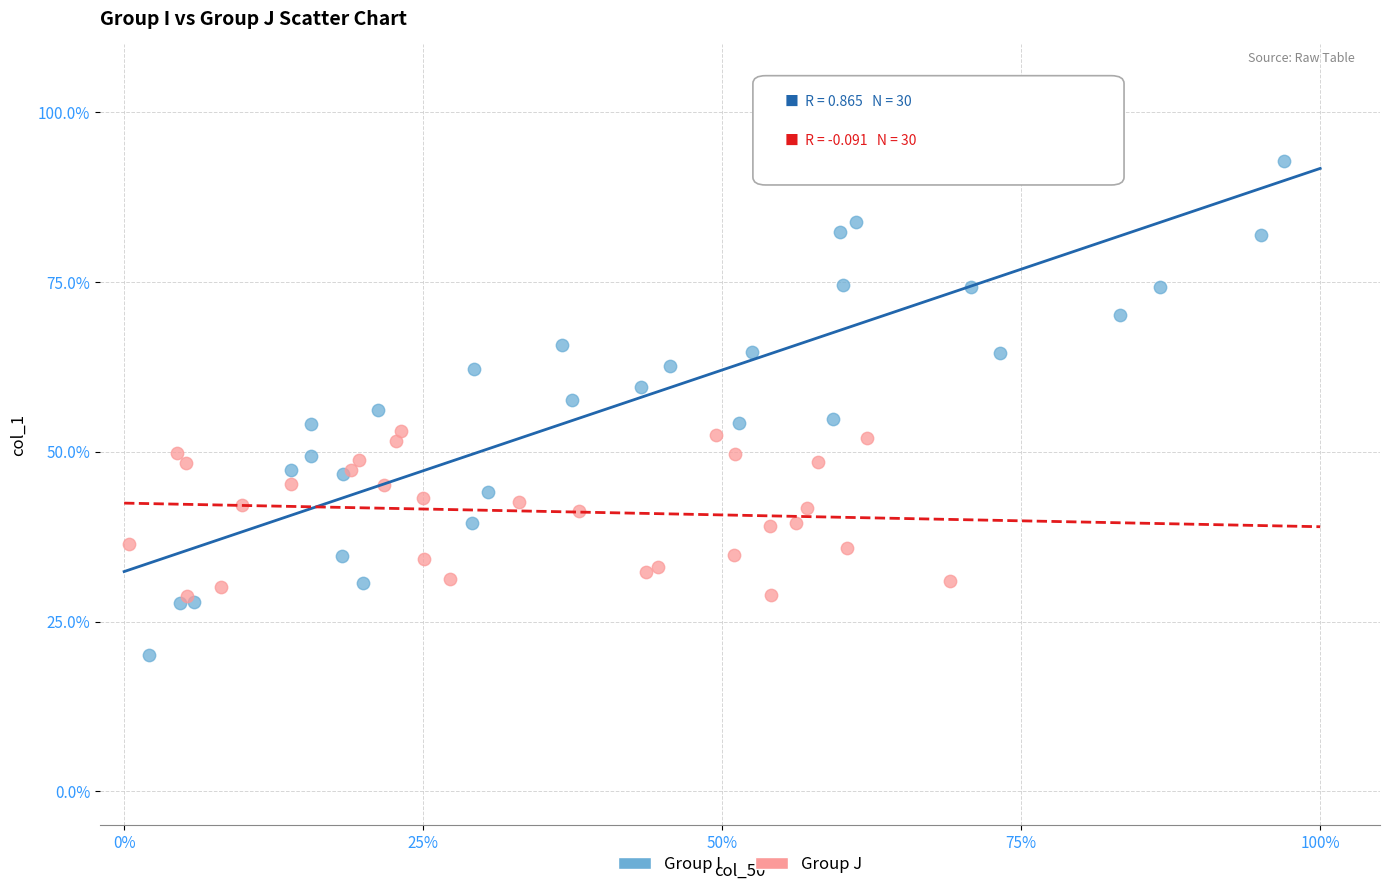

Which series reaches the maximum Y coordinate?

Group I